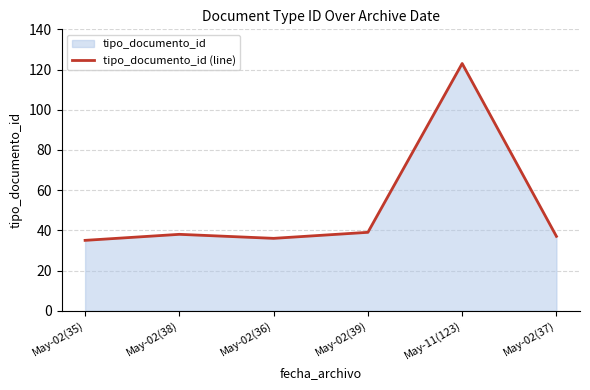

Reading left to right, list all the values displayed in this chart.

35	38	36	39	123	37